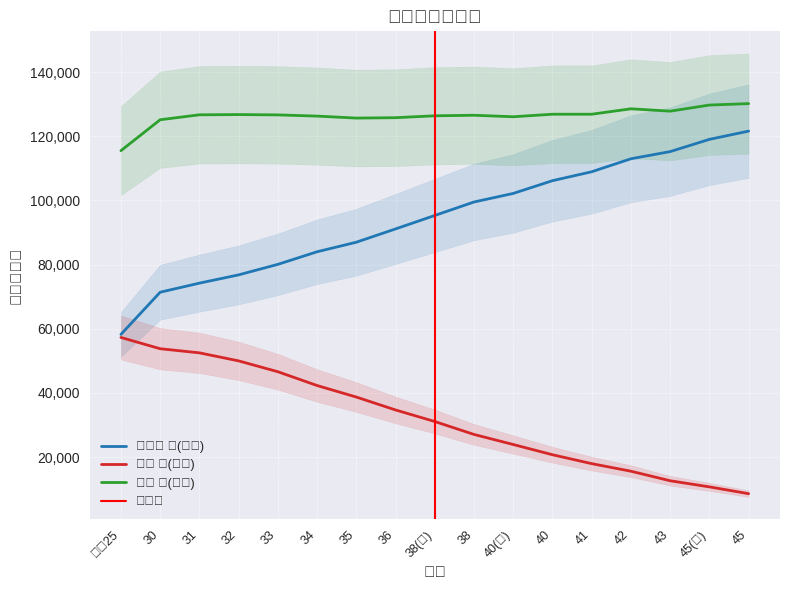

What position from the left is 36?

8